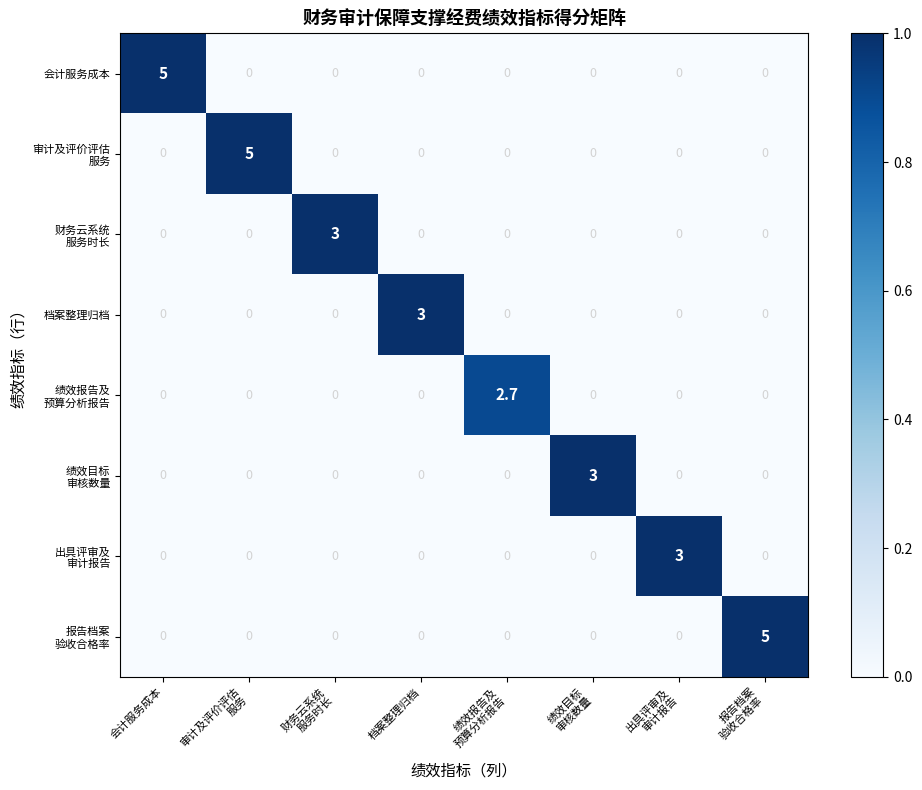

What is the sum of all 档案整理归档 values?

3.0